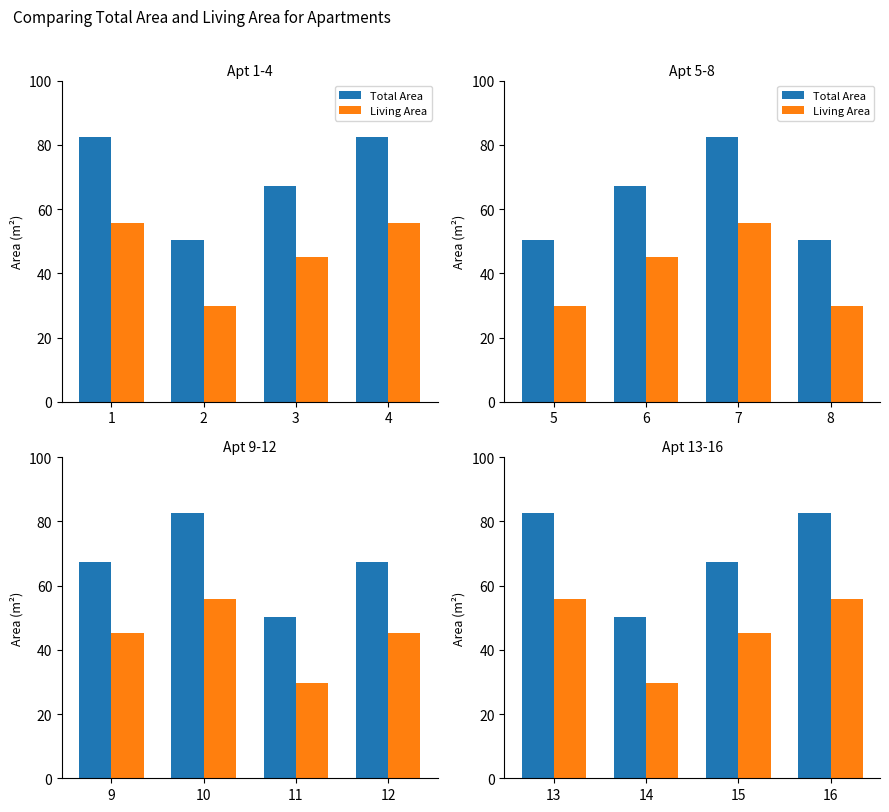

Between 14 and 13, which is larger?

13